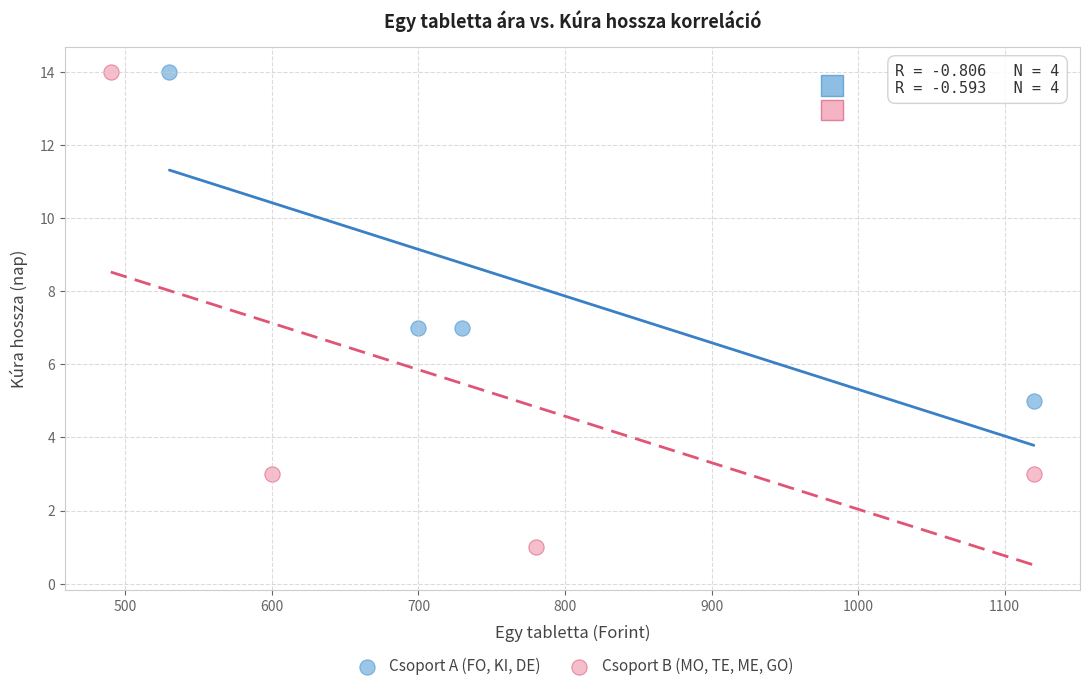

Which series contains the lowest Y value?

Csoport B (MO, TE, ME, GO)